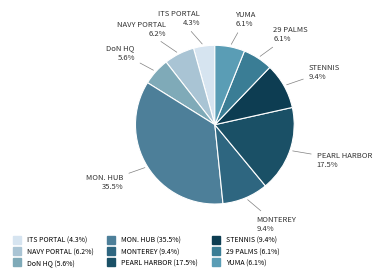

Rank the categories by value from lowest to highest.

1695-1710 MHz Portal (ITS), DoN HQ Transition Process Management, Twenty-Nine Palms MetSat RCVR (USMC), Yuma MetSat RCVR (USMC METOC-1), 1695-1710 MHz Portal (Navy), Monterey MetSat RCVR (Navy METOC-3), Stennis Space Center MetSat RCVR (Navy), Pearl Harbor MetSat RCVR (Navy METOC-1), Monitoring - Hub